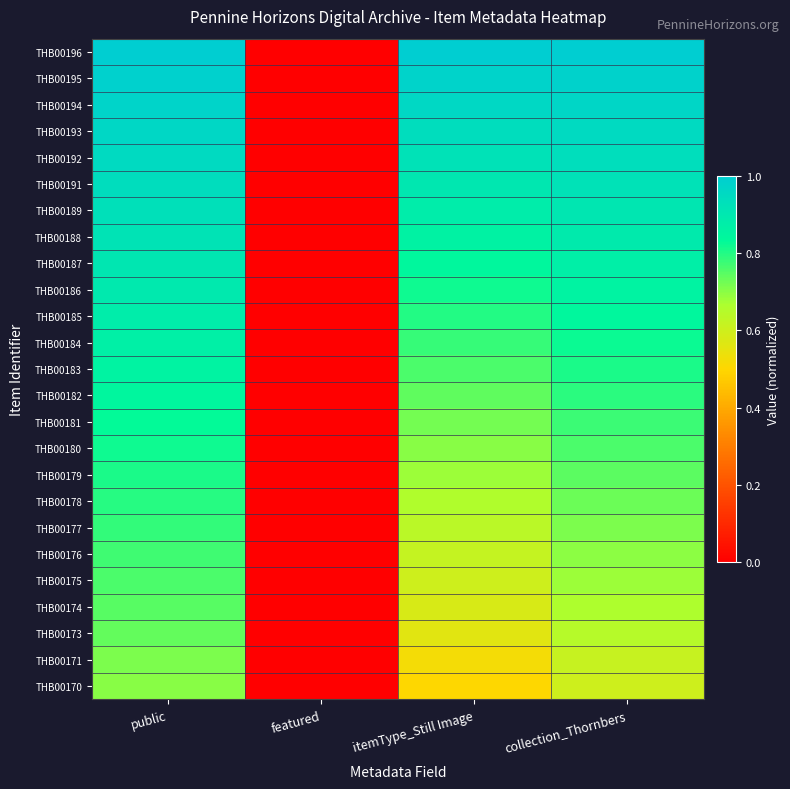

What is the total value across all series at public?

21.4